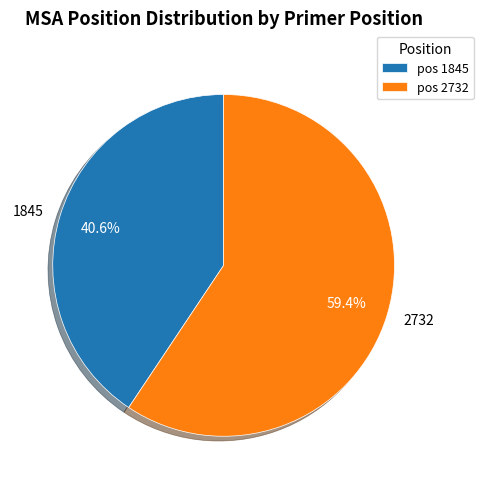

Does any single category account for the majority?

Yes